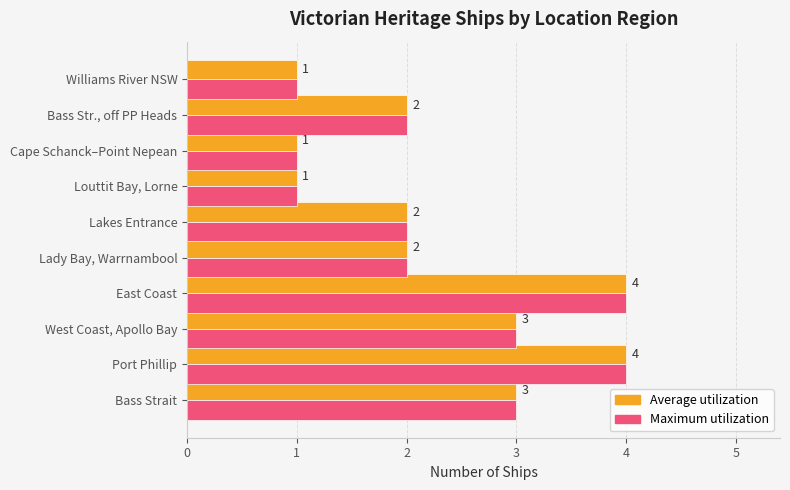

True or false: Average utilization has a value of 4 at Bass Strait.

False